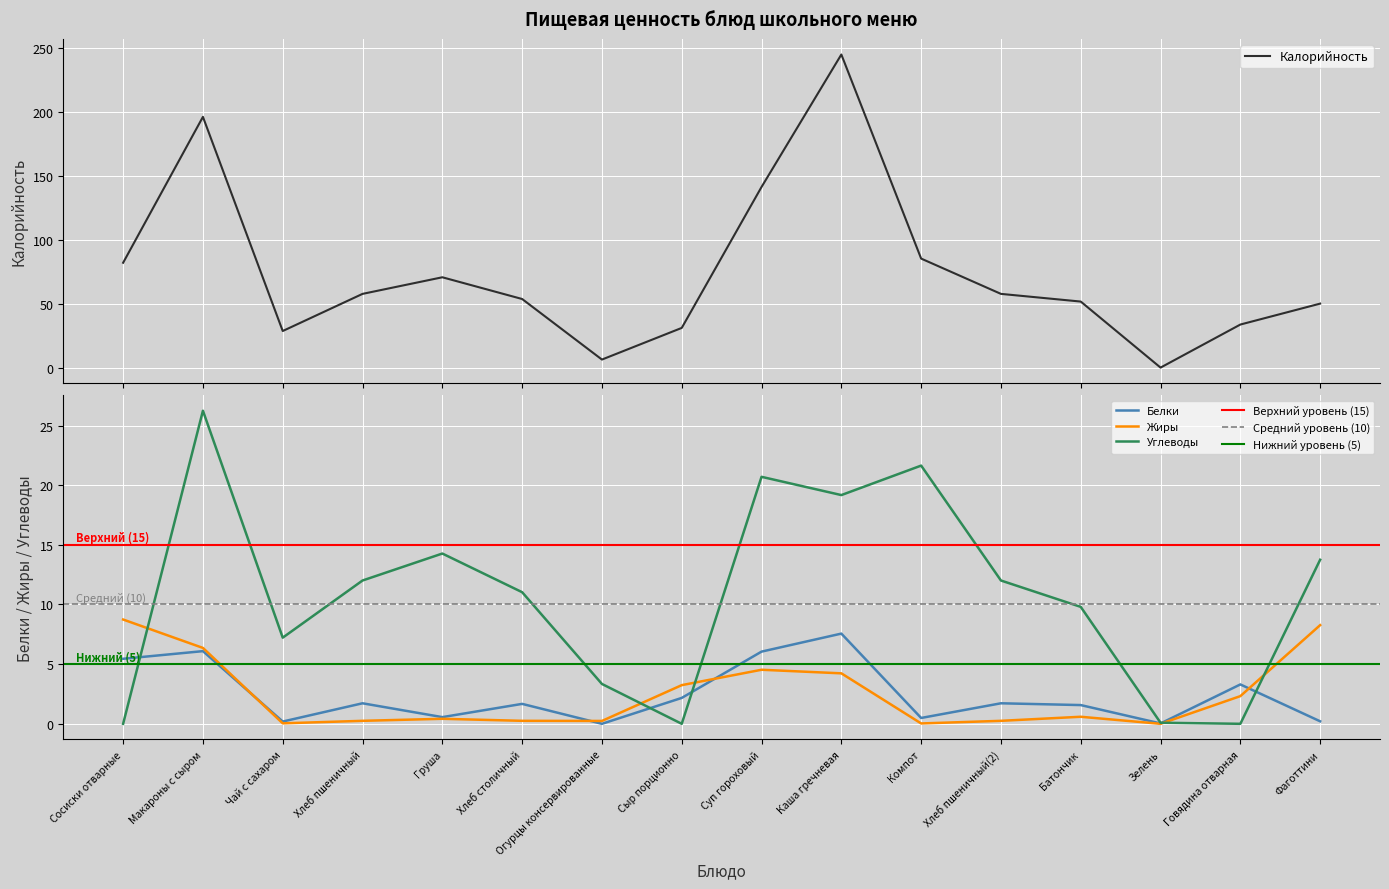

Reading left to right, extract all data points from this chart.

Калорийность: Сосиски отварные=82.3	Макароны с сыром=196.2	Чай с сахаром=29.0	Хлеб пшеничный=58.0	Груша=71.0	Хлеб столичный=54.0	Огурцы консервированные=6.7	Сыр порционно=31.4	Суп гороховый=141.5	Каша гречневая=244.9	Компот=85.6	Хлеб пшеничный(2)=58.0	Батончик=52.0	Зелень=0.4	Говядина отварная=34.1	Фаготтини=50.4
Белки: Сосиски отварные=5.5	Макароны с сыром=6.1	Чай с сахаром=0.2	Хлеб пшеничный=1.7	Груша=0.6	Хлеб столичный=1.7	Огурцы консервированные=0.0	Сыр порционно=2.2	Суп гороховый=6.0	Каша гречневая=7.6	Компот=0.5	Хлеб пшеничный(2)=1.7	Батончик=1.6	Зелень=0.0	Говядина отварная=3.3	Фаготтини=0.2
Жиры: Сосиски отварные=8.7	Макароны с сыром=6.4	Чай с сахаром=0.0	Хлеб пшеничный=0.2	Груша=0.4	Хлеб столичный=0.2	Огурцы консервированные=0.2	Сыр порционно=3.2	Суп гороховый=4.5	Каша гречневая=4.2	Компот=0.0	Хлеб пшеничный(2)=0.2	Батончик=0.6	Зелень=0.0	Говядина отварная=2.3	Фаготтини=8.3
Углеводы: Сосиски отварные=0.0	Макароны с сыром=26.2	Чай с сахаром=7.2	Хлеб пшеничный=12.0	Груша=14.3	Хлеб столичный=11.0	Огурцы консервированные=3.3	Сыр порционно=0.0	Суп гороховый=20.7	Каша гречневая=19.2	Компот=21.6	Хлеб пшеничный(2)=12.0	Батончик=9.8	Зелень=0.1	Говядина отварная=0.0	Фаготтини=13.8